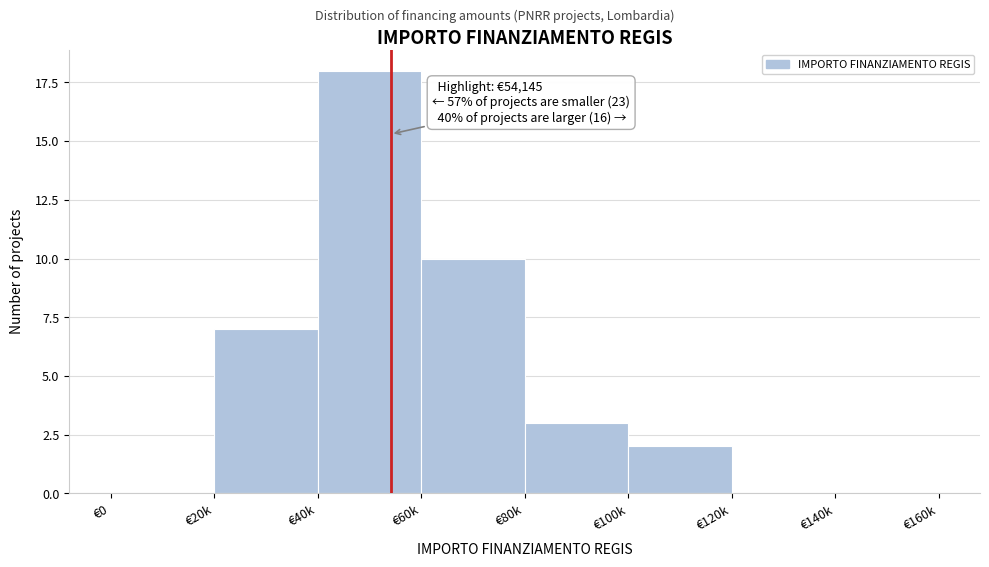

Reading left to right, transcribe all the data shown in this chart.

€0=0	€20k=7	€40k=18	€60k=10	€80k=3	€100k=2	€120k=0	€140k=0